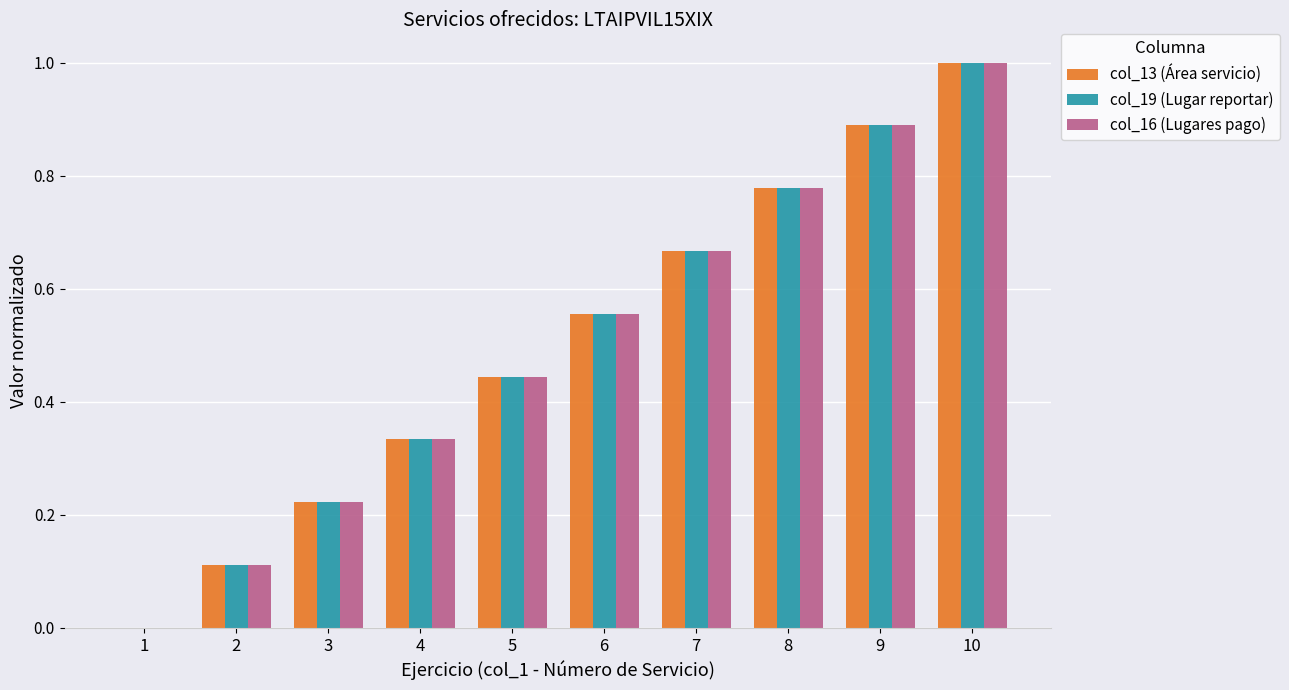

Does the chart contain stacked bars?

No